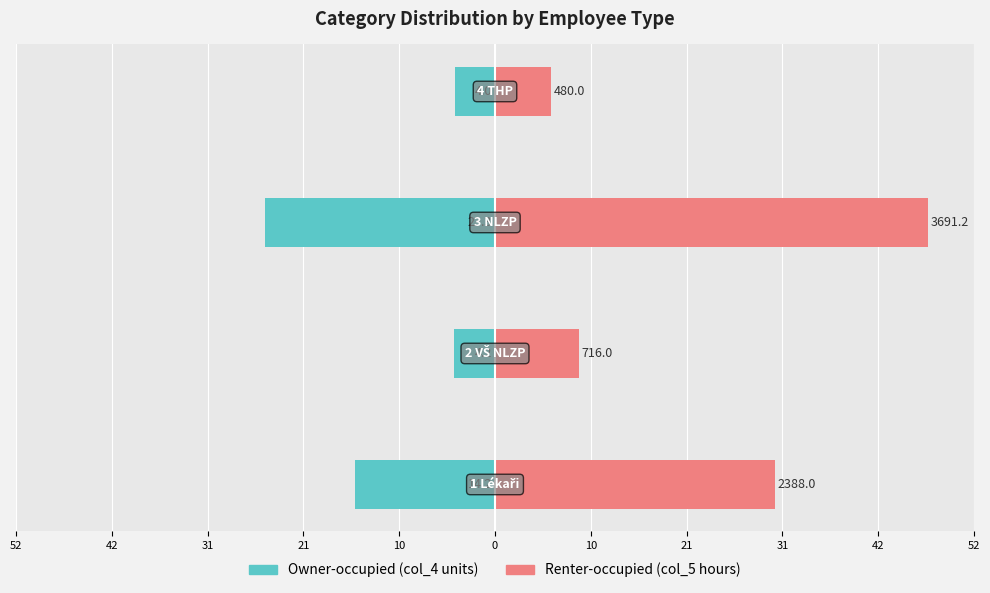

Is the value of Renter-occupied at 21 greater than the value of Owner-occupied at 52?

Yes